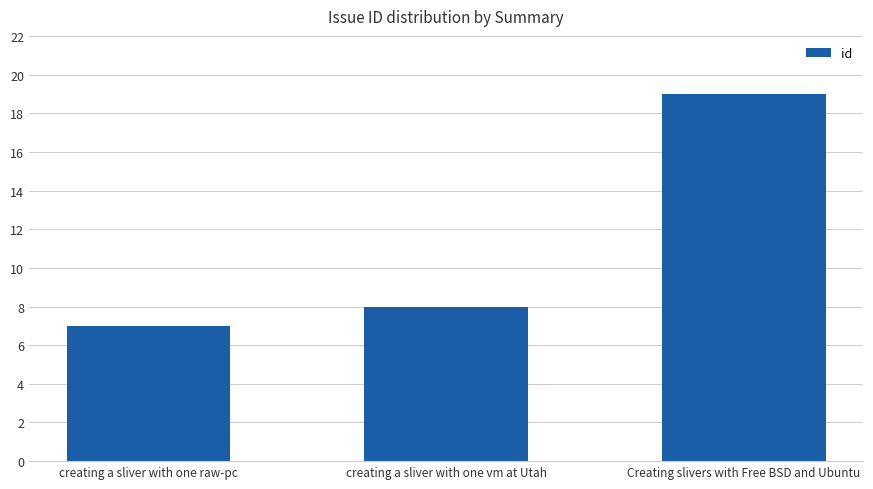

Reading left to right, what are all the values shown in this chart?

creating a sliver with one raw-pc=7	creating a sliver with one vm at Utah=8	Creating slivers with Free BSD and Ubuntu=19